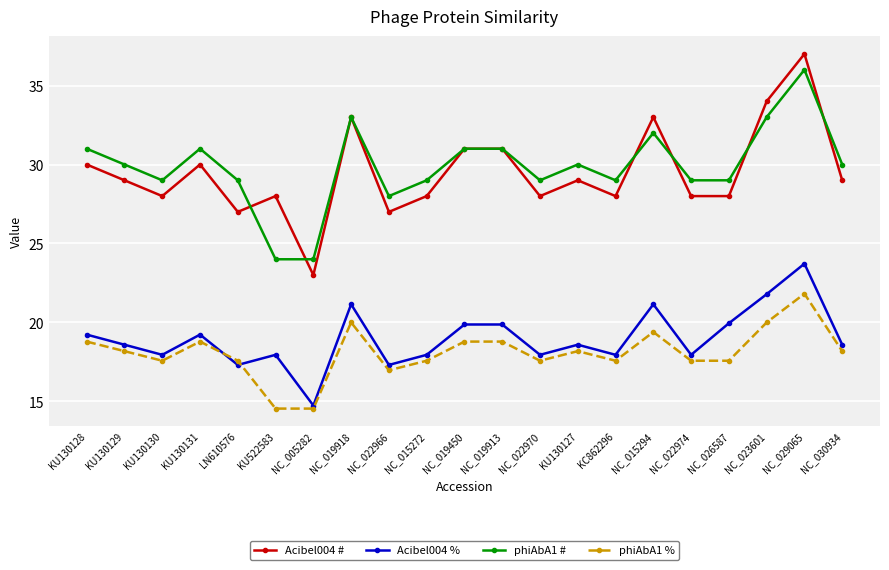

True or false: phiAbA1 # has a value of 51.6 at NC_019913.

False